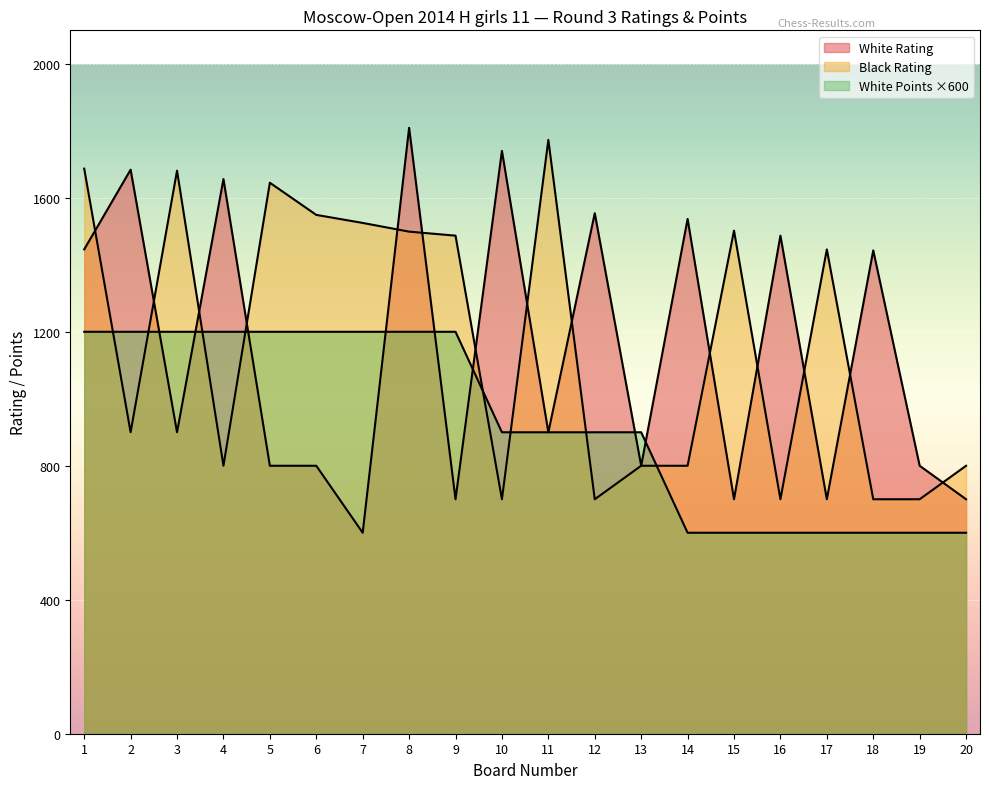

What is the difference between the White Rating values at 12 and 17?

854